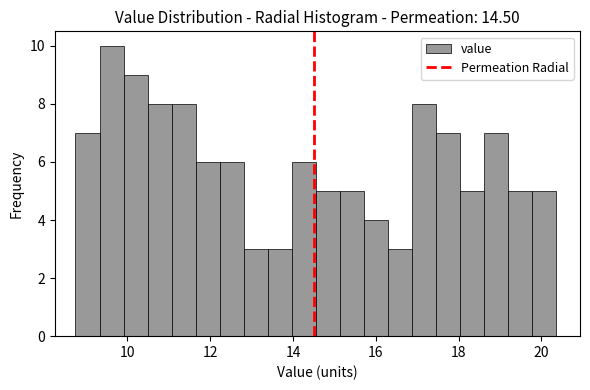

Read against the x-axis, roughly where is the centre of the tallest bar?

9.6